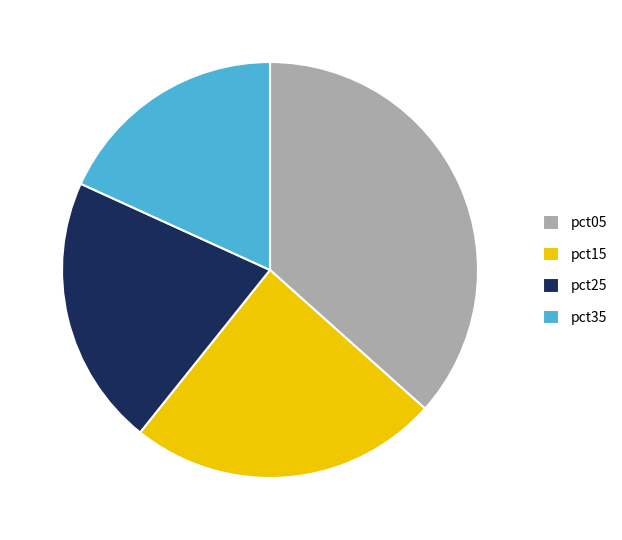

Is there a majority slice in this chart?

No